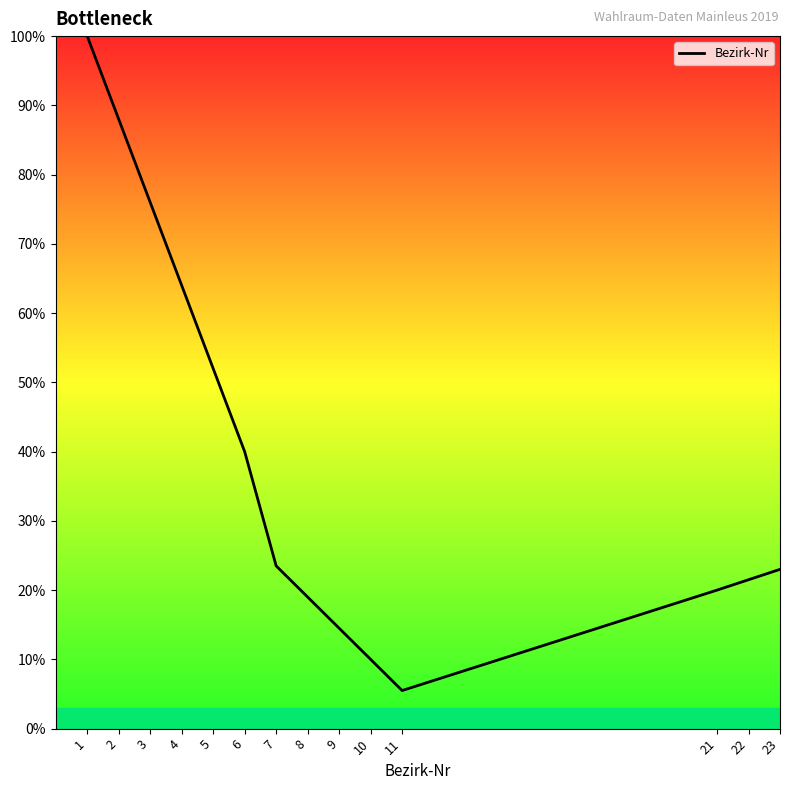

Does the chart have visible grid lines?

No